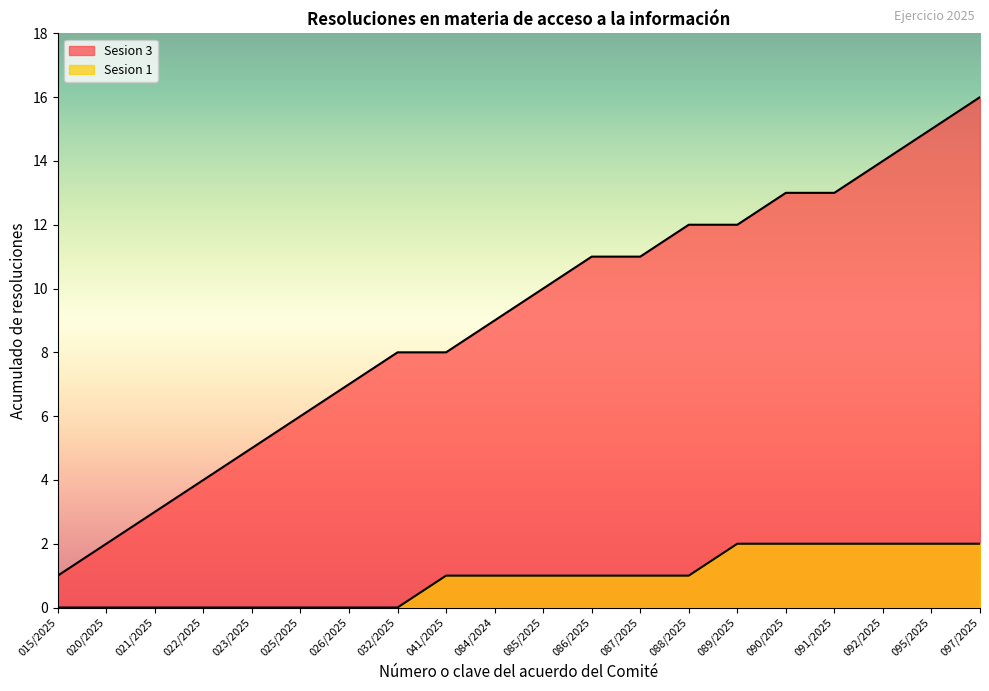

True or false: the data shows 10 at 085/2025.

True